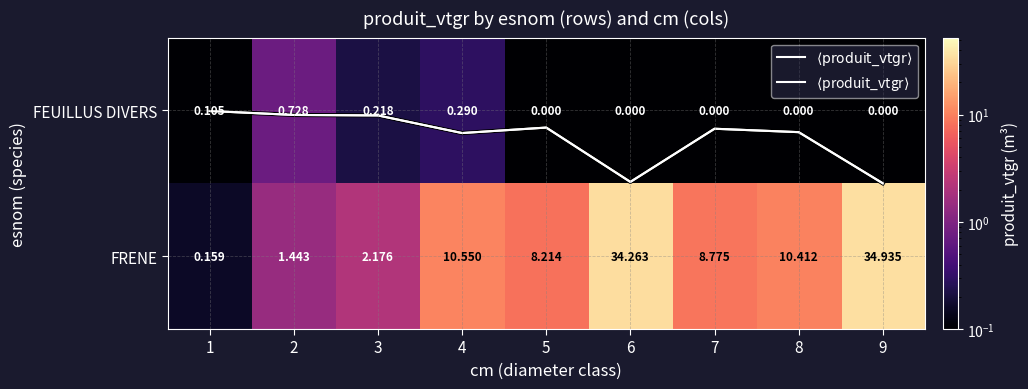

Which series has the widest spread of values?

FRENE